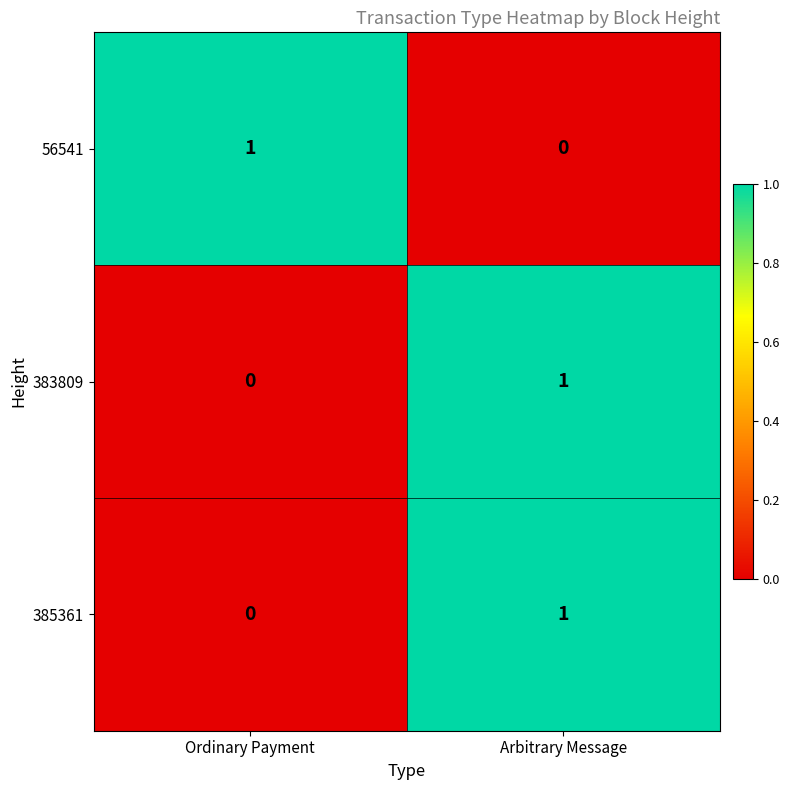

Reading left to right, transcribe all the data shown in this chart.

56541: Ordinary Payment=1	Arbitrary Message=0
383809: Ordinary Payment=0	Arbitrary Message=1
385361: Ordinary Payment=0	Arbitrary Message=1